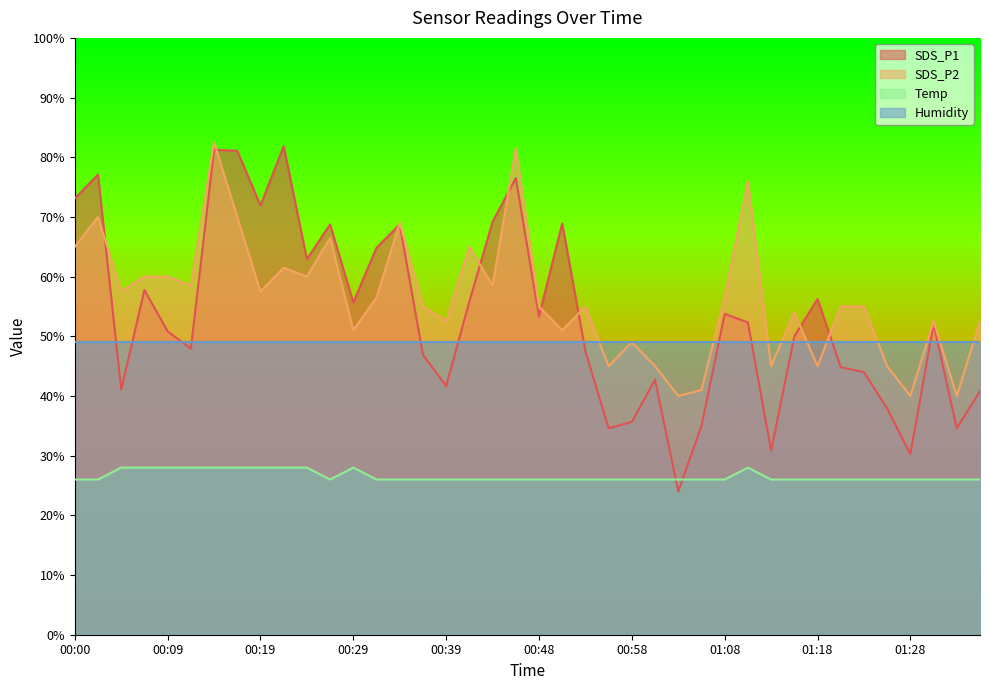

At 00:19, list the series in order from smallest to largest.

Temp, Humidity, SDS_P2, SDS_P1